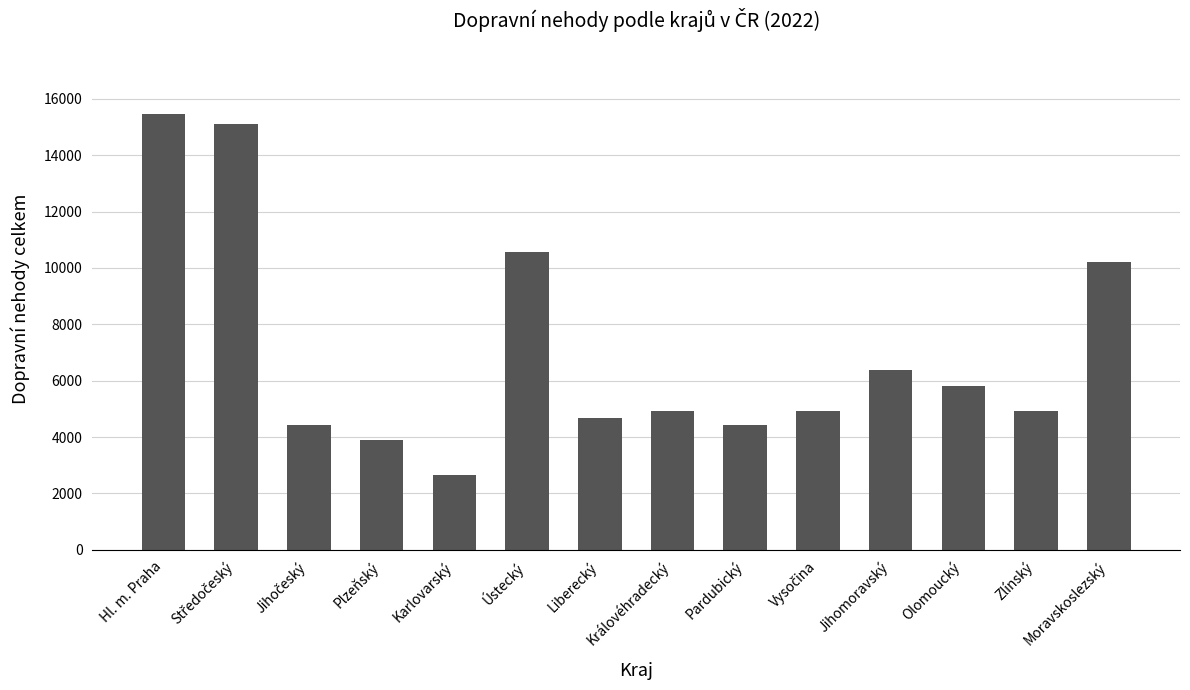

The chart shows a value of 11167 at Jihomoravský. True or false?

False